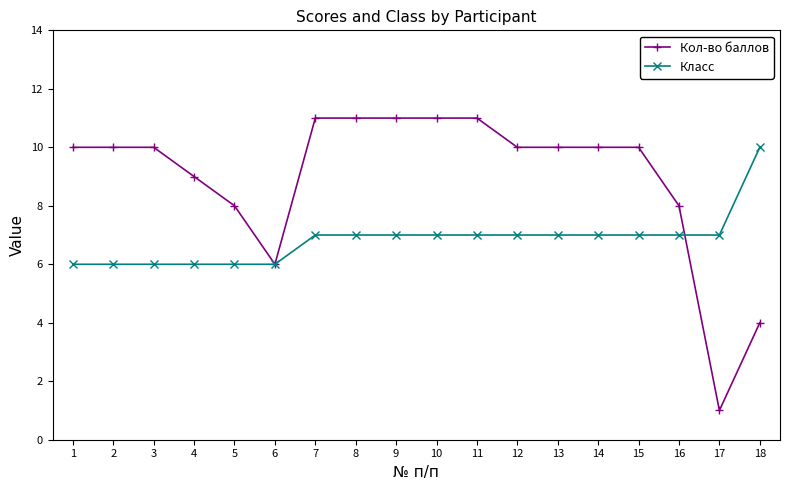

Rank the series by their maximum value, from lowest to highest.

Класс, Кол-во баллов